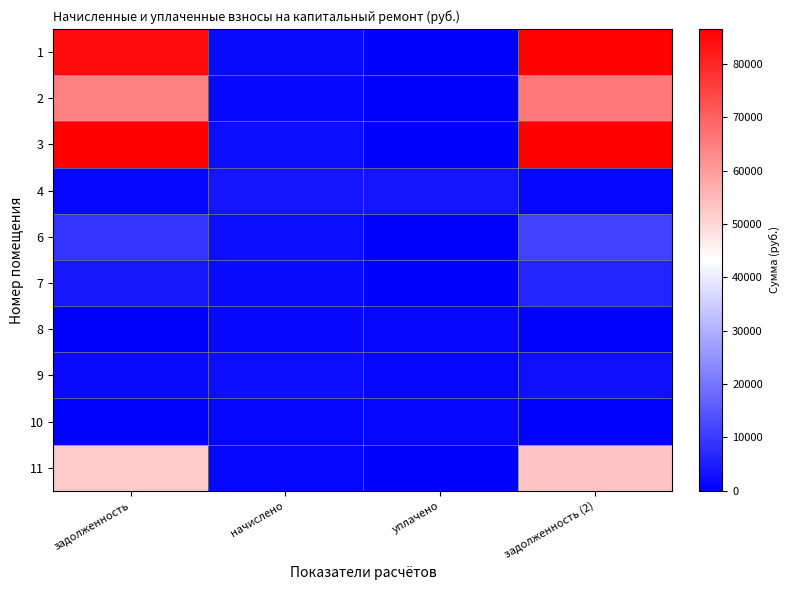

At which category is the sum across all series the highest?

задолженность (2)